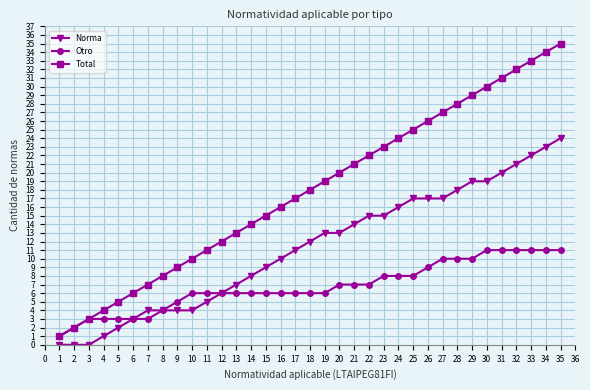

Rank the categories by Total value from highest to lowest.

35, 34, 33, 32, 31, 30, 29, 28, 27, 26, 25, 24, 23, 22, 21, 20, 19, 18, 17, 16, 15, 14, 13, 12, 11, 10, 9, 8, 7, 6, 5, 4, 3, 2, 1